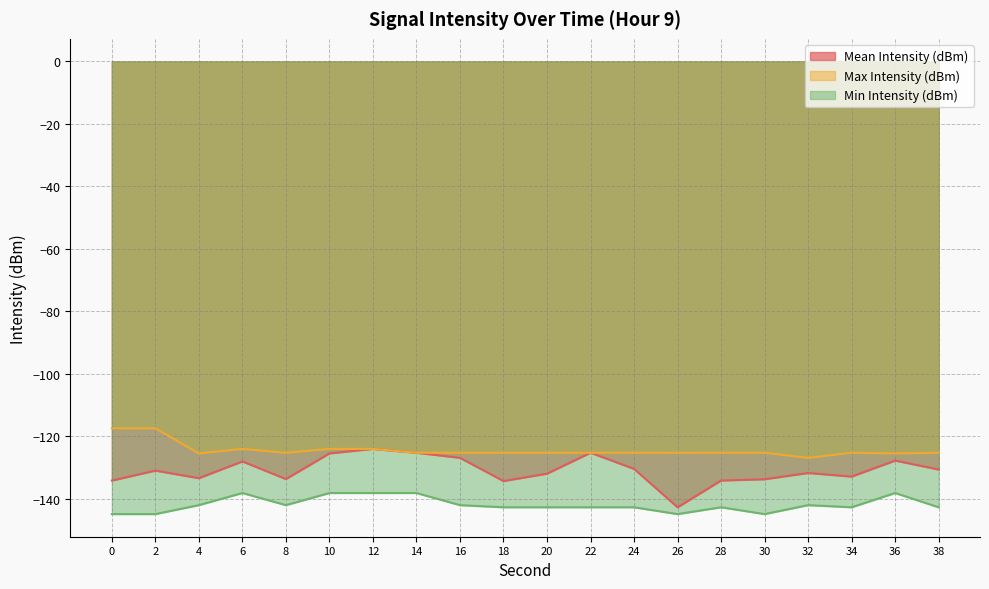

What are all the series names shown in the legend?

Mean Intensity (dBm), Max Intensity (dBm), Min Intensity (dBm)